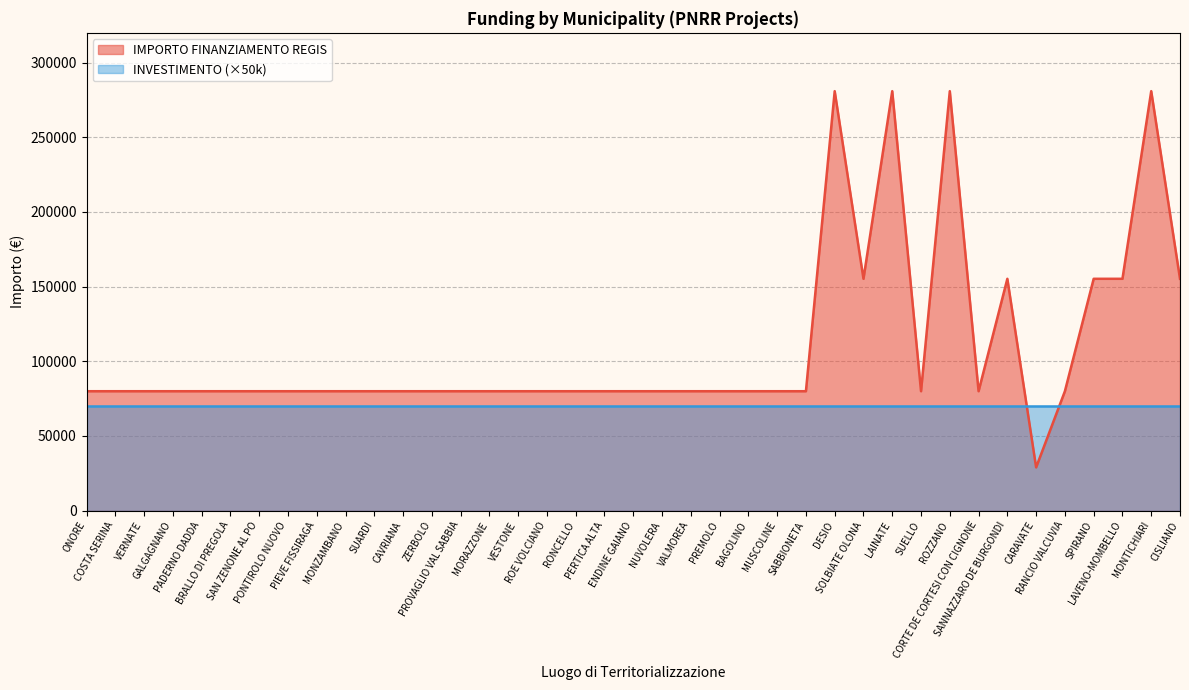

What is the difference between the values at SUARDI and SANNAZZARO DE BURGONDI?

75312